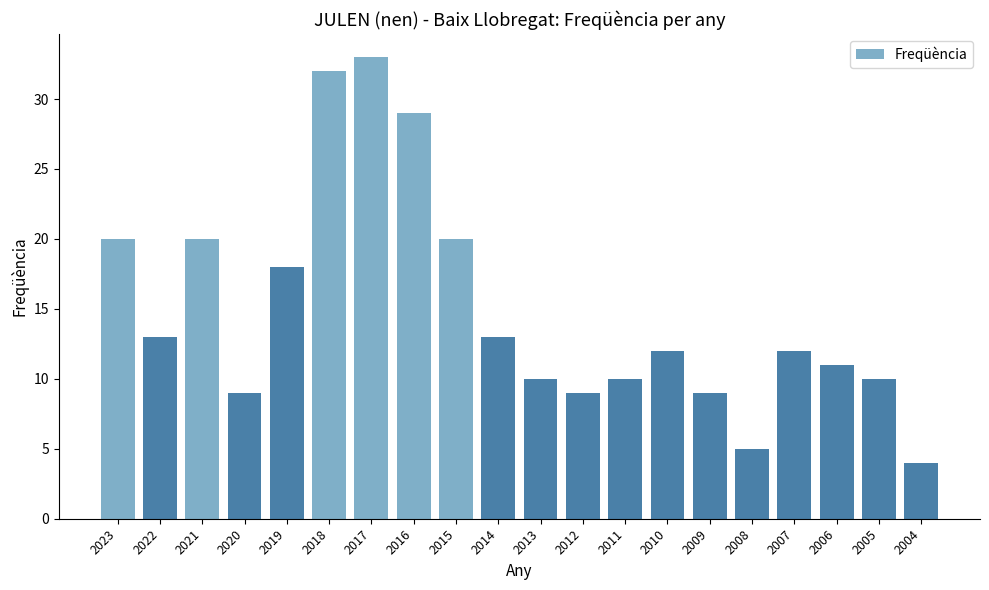

What is the maximum value shown in the chart?

33